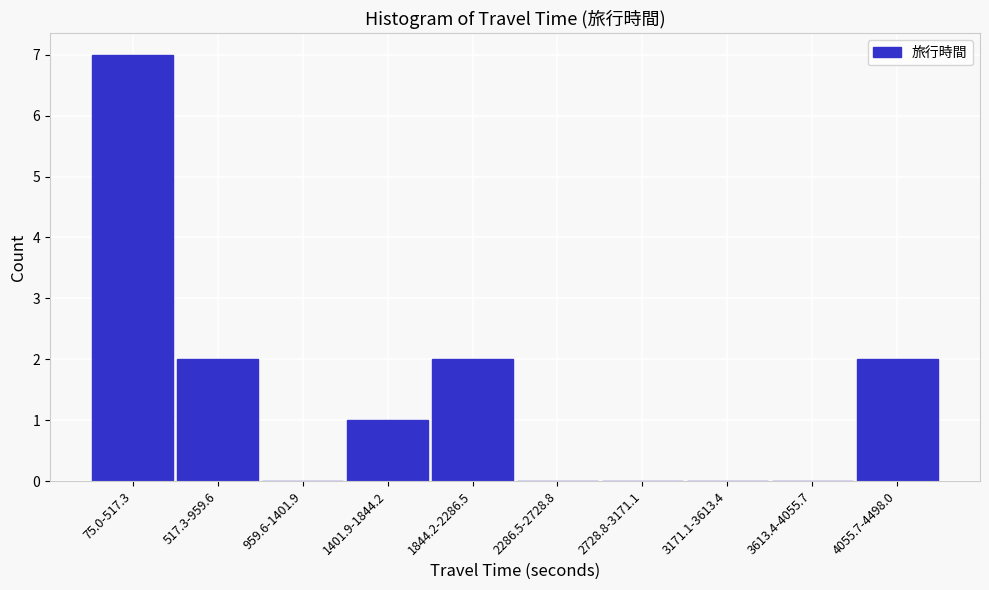

Reading left to right, transcribe all the data shown in this chart.

75.0-517.3=7	517.3-959.6=2	959.6-1401.9=0	1401.9-1844.2=1	1844.2-2286.5=2	2286.5-2728.8=0	2728.8-3171.1=0	3171.1-3613.4=0	3613.4-4055.7=0	4055.7-4498.0=2